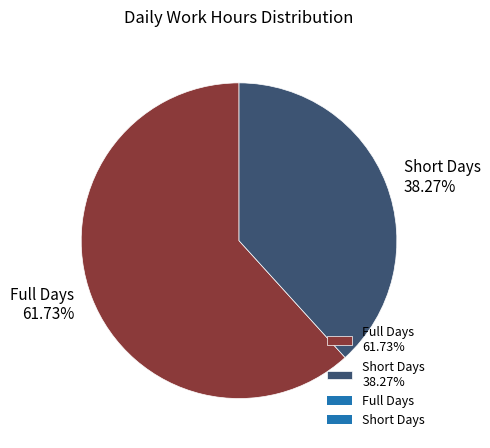

Is the sum of Full Days 61.73% and Short Days 38.27% greater than half?

Yes